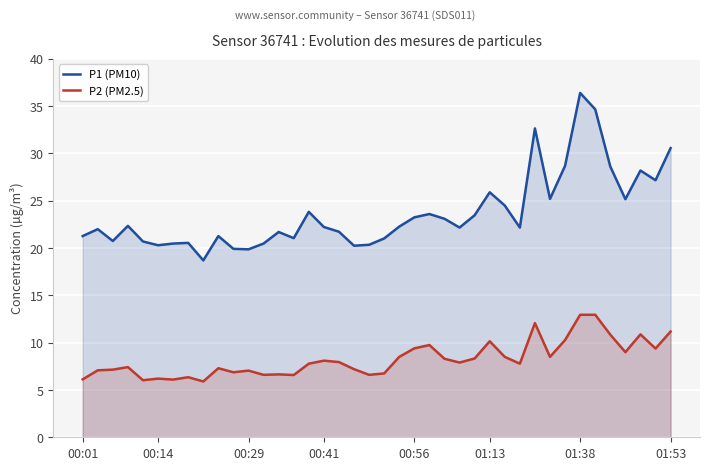

True or false: P1 (PM10) and P2 (PM2.5) cross at least once.

False